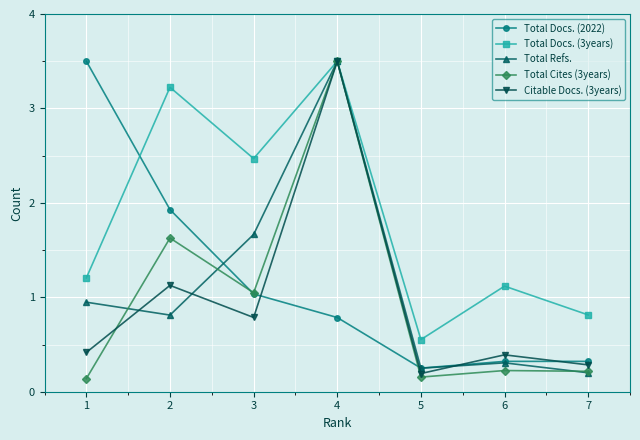

True or false: Total Docs. (3years) has more than 2 interior local peaks.

True